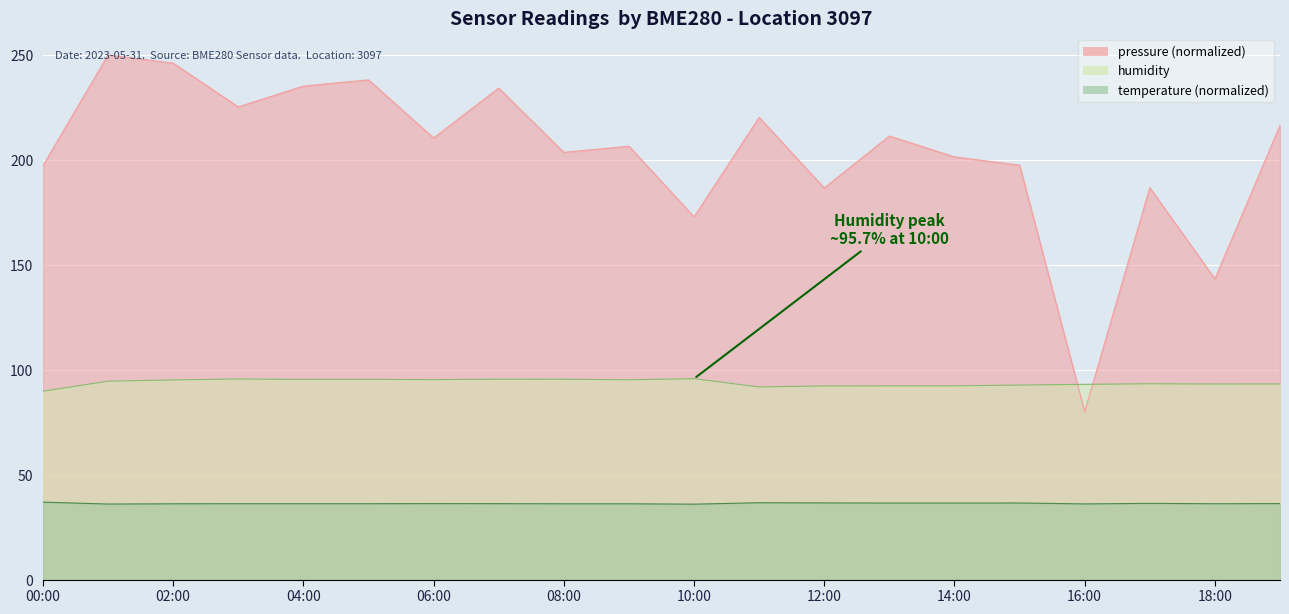

At which label is humidity closest to 92?

11:00